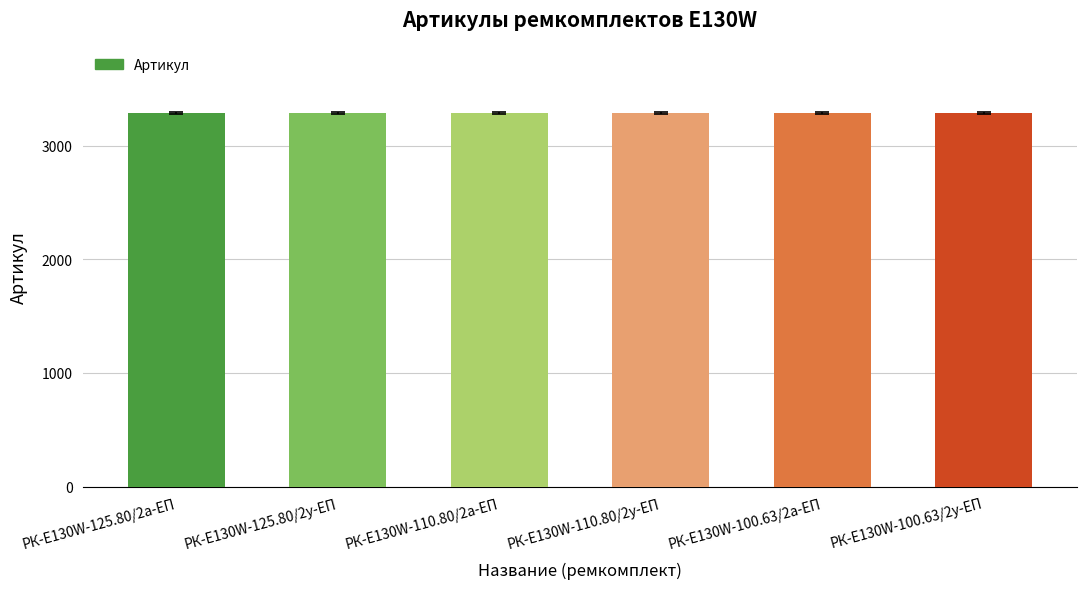

Approximately how many times larger is the value at РК-E130W-110.80/2а-ЕП compared to РК-E130W-100.63/2у-ЕП?

1.0